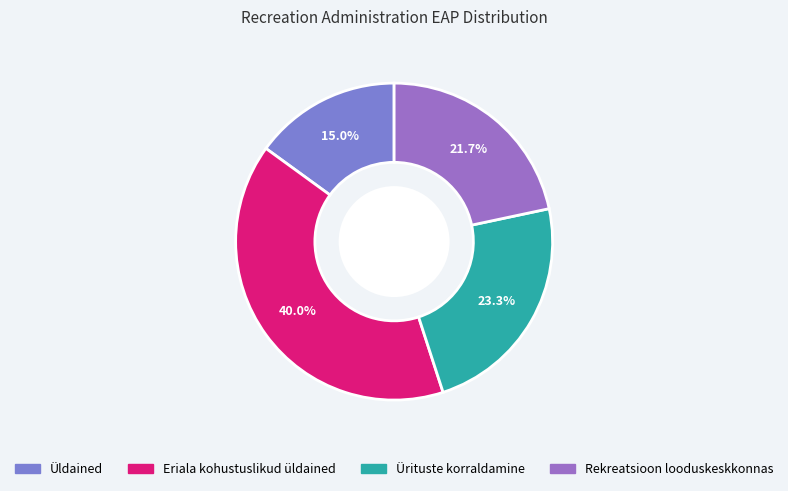

Does Eriala kohustuslikud üldained represent more than half of the total?

No